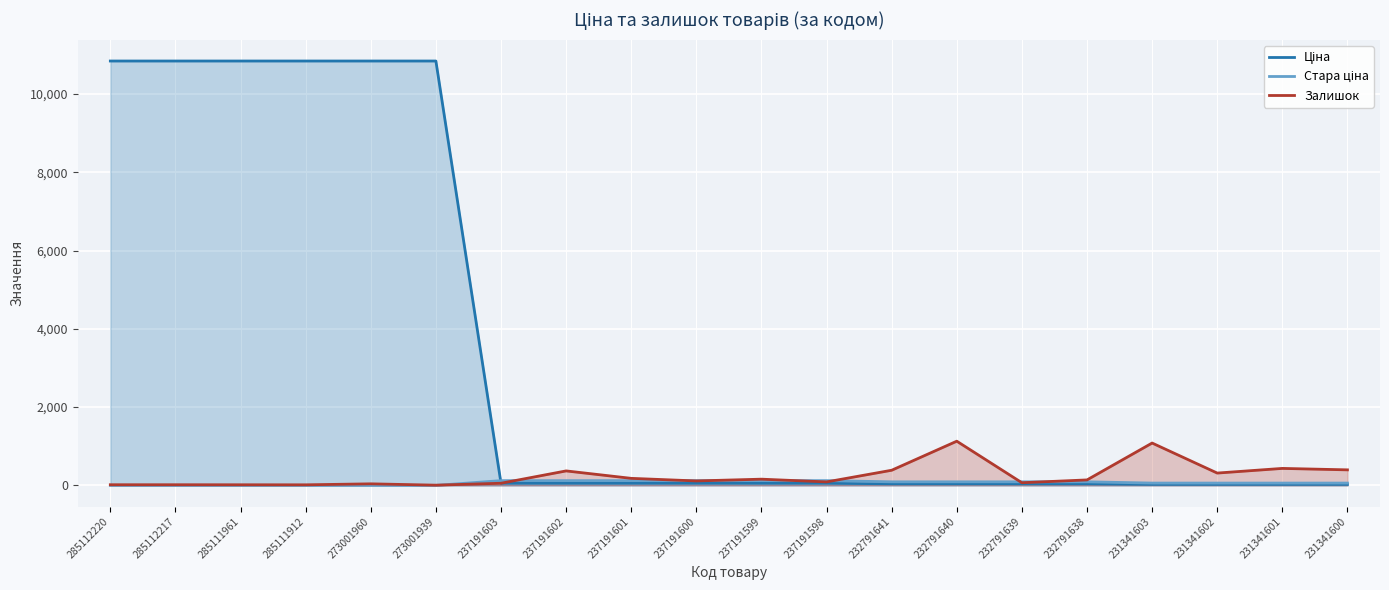

What is the spread (max minus min) of values at 237191603?

67.0